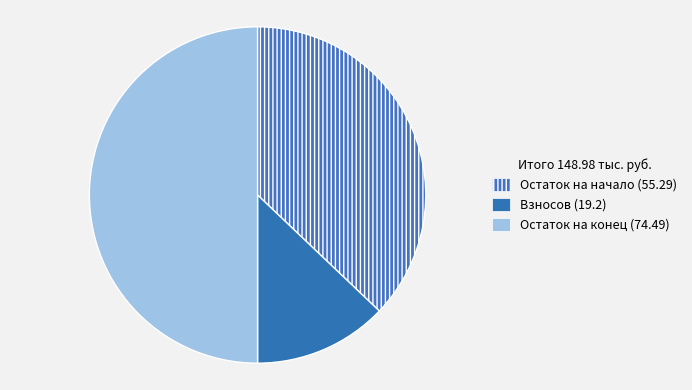

How many segments does this pie chart have?

3